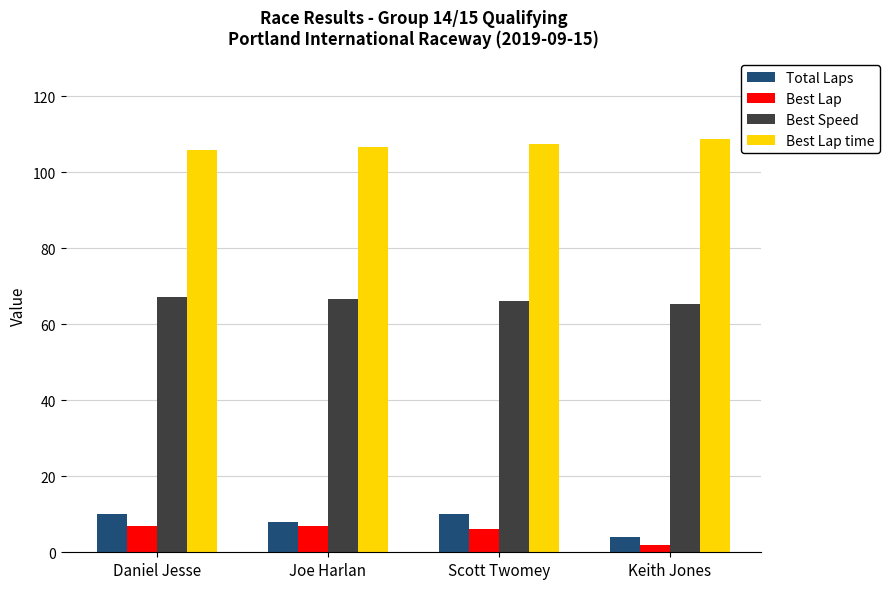

The Best Lap time series shows 156.8 at Keith Jones. True or false?

False